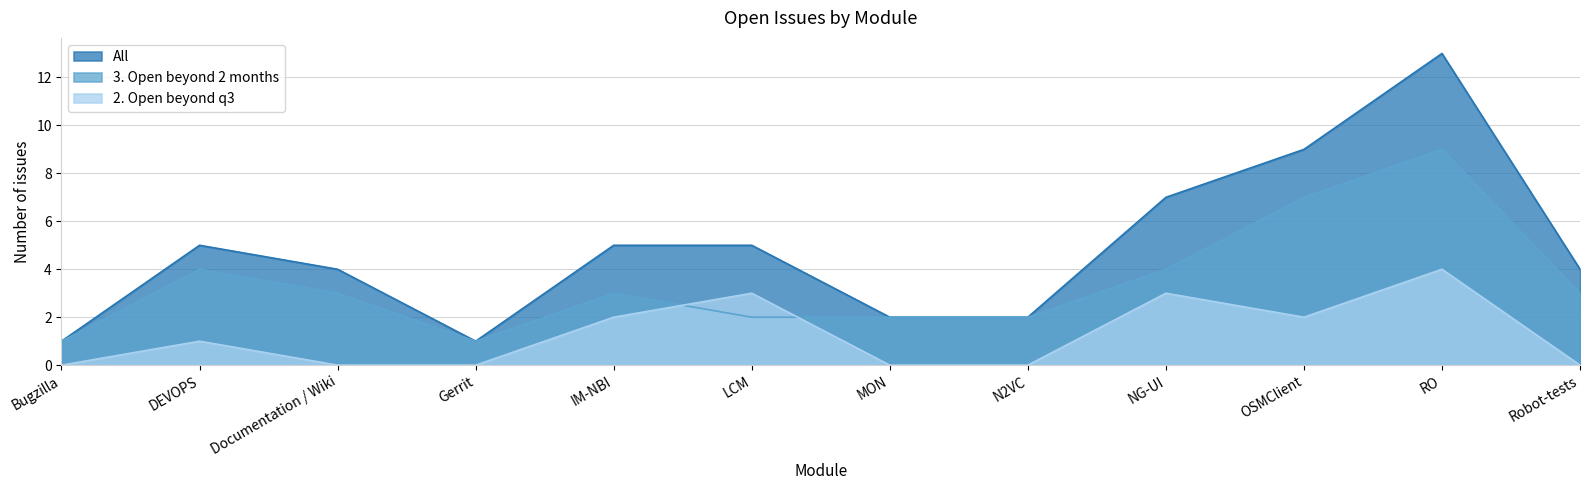

Which series ends up on top after the final intersection of 3. Open beyond 2 months and 2. Open beyond q3?

3. Open beyond 2 months